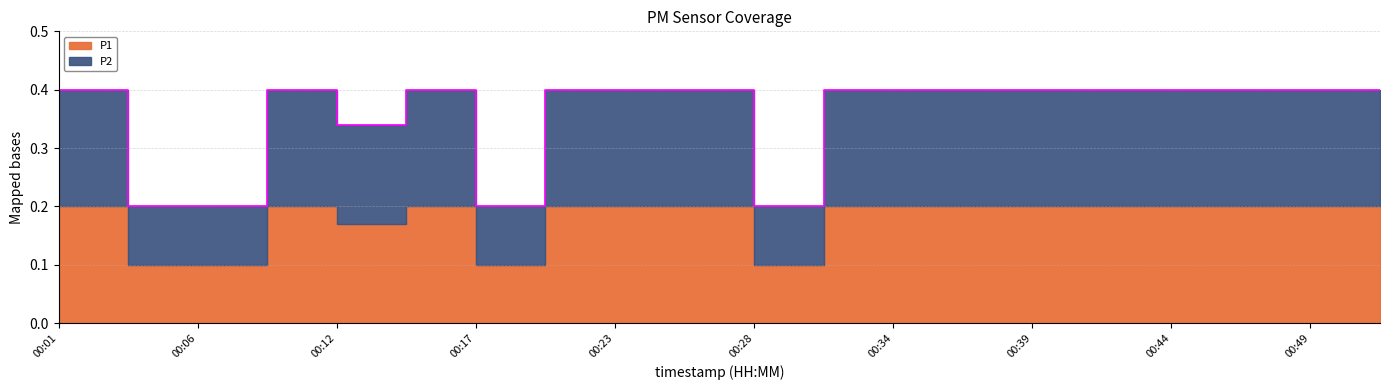

Reading left to right, extract all data points from this chart.

0.4	0.2	0.2	0.4	0.3	0.4	0.2	0.4	0.4	0.4	0.2	0.4	0.4	0.4	0.4	0.4	0.4	0.4	0.4	0.4